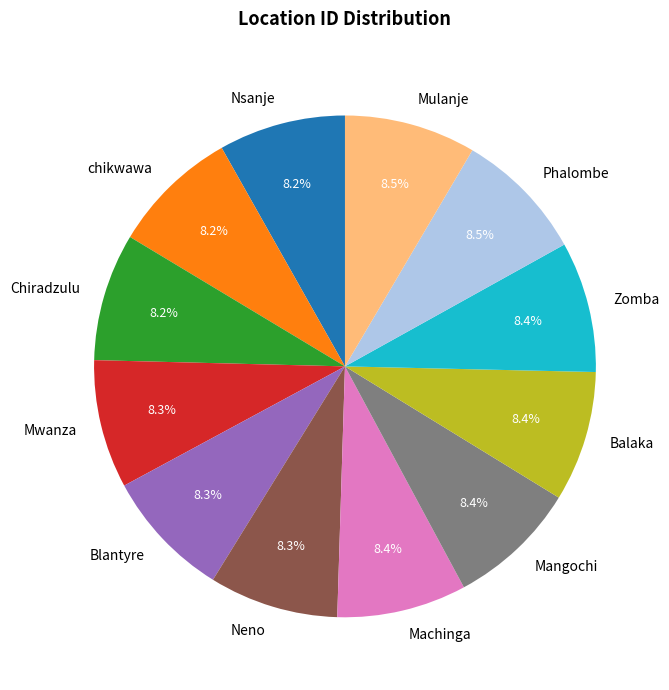

Approximately how many times larger is the value at Mulanje compared to Chiradzulu?

1.0